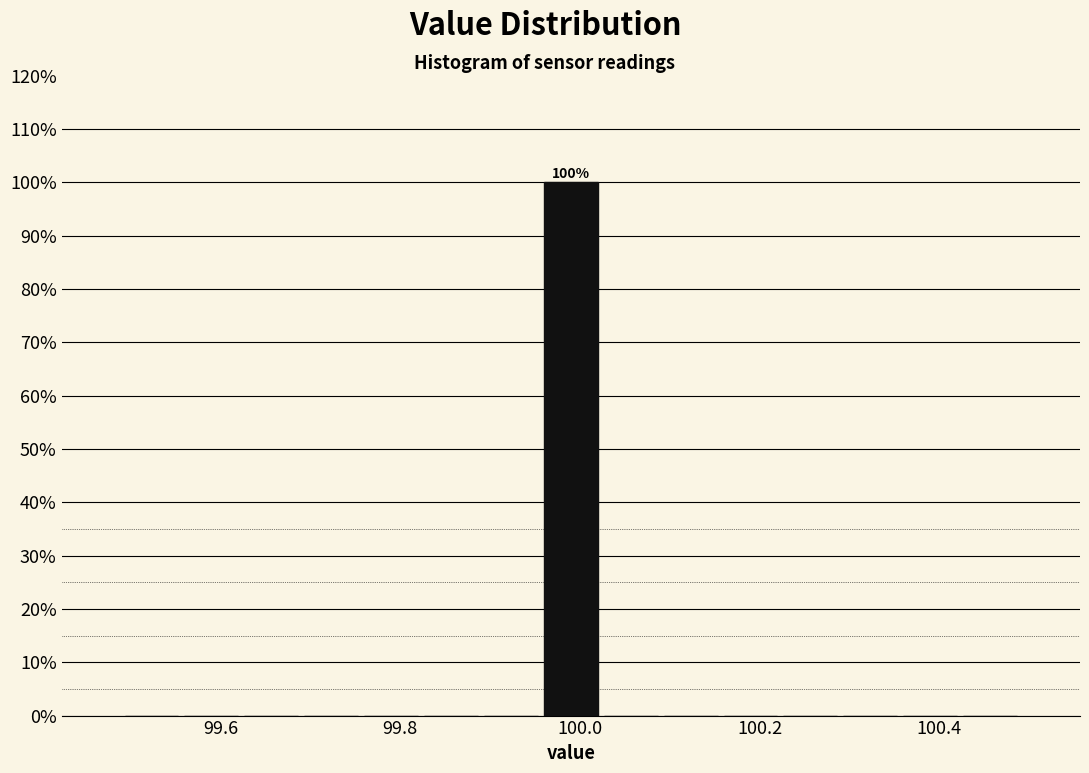

Around what value on the x-axis is the tallest bar? Give the approximate position of its centre, as read against the axis.

100.00